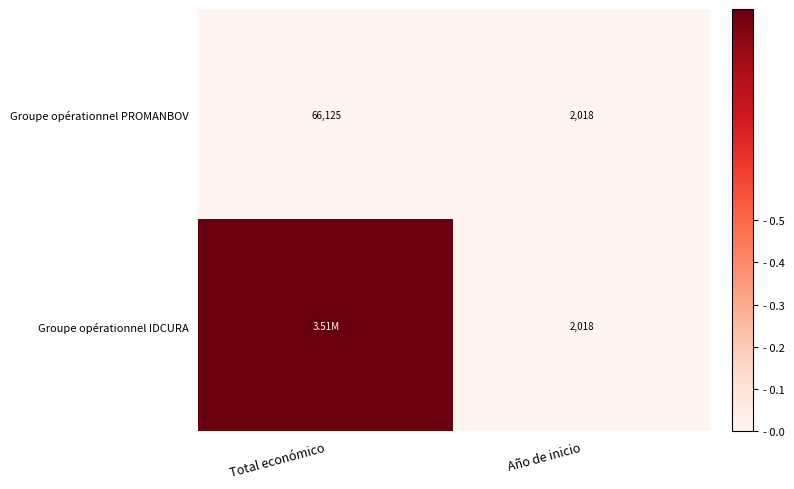

What is the sum of the Groupe opérationnel PROMANBOV values at Año de inicio and Total económico?

68143